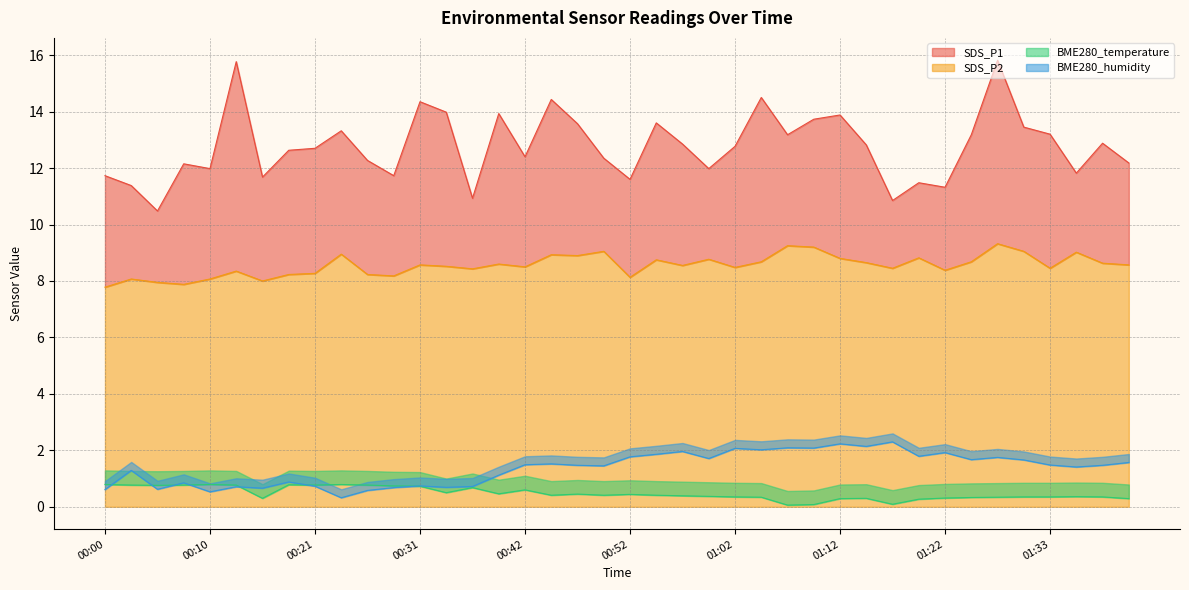

List the series in order of their peak value, highest first.

SDS_P1, SDS_P2, BME280_humidity, BME280_temperature